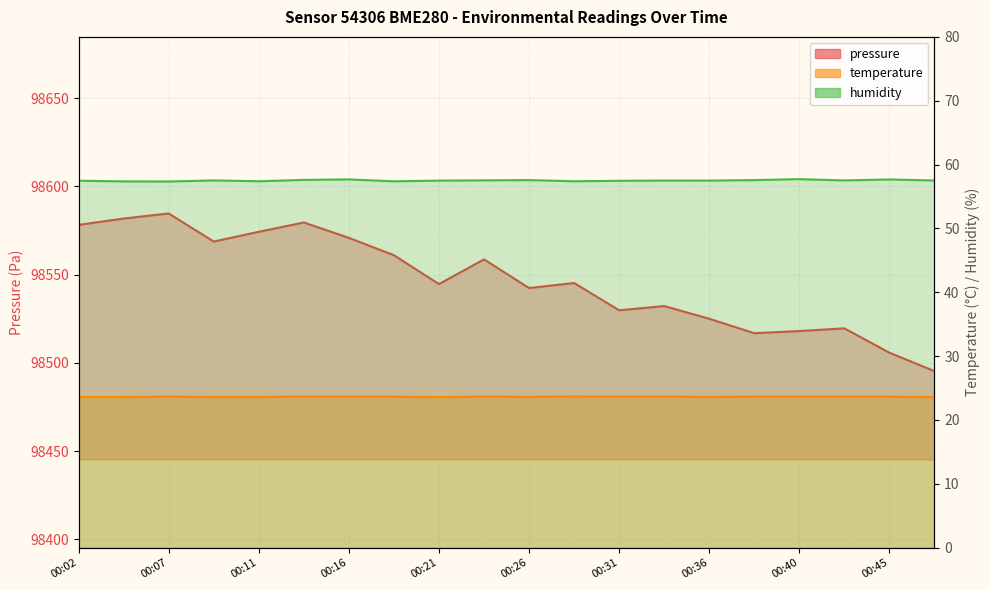

The pressure series shows 66005.0 at 00:19. True or false?

False